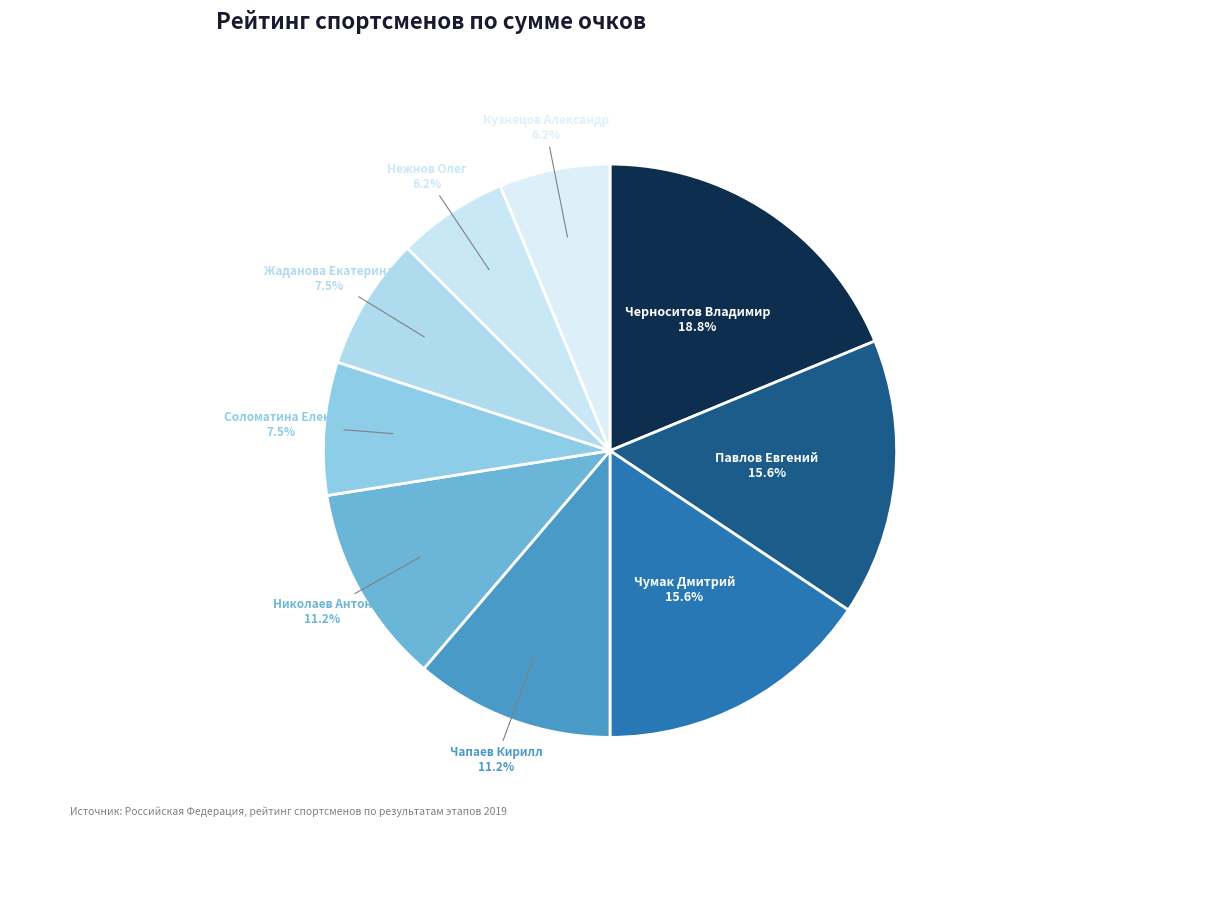

To the nearest percent, what percentage of the pie is Нежнов Олег?

6%